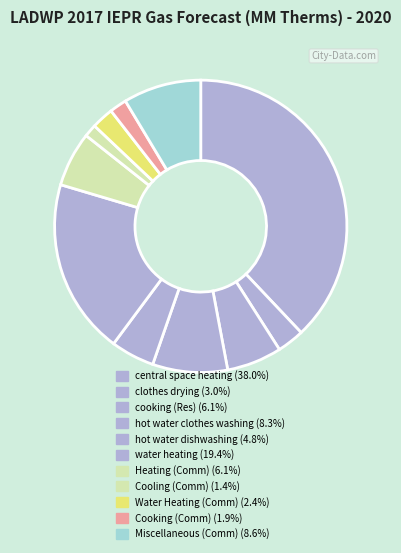

Is central space heating the majority of the pie?

No